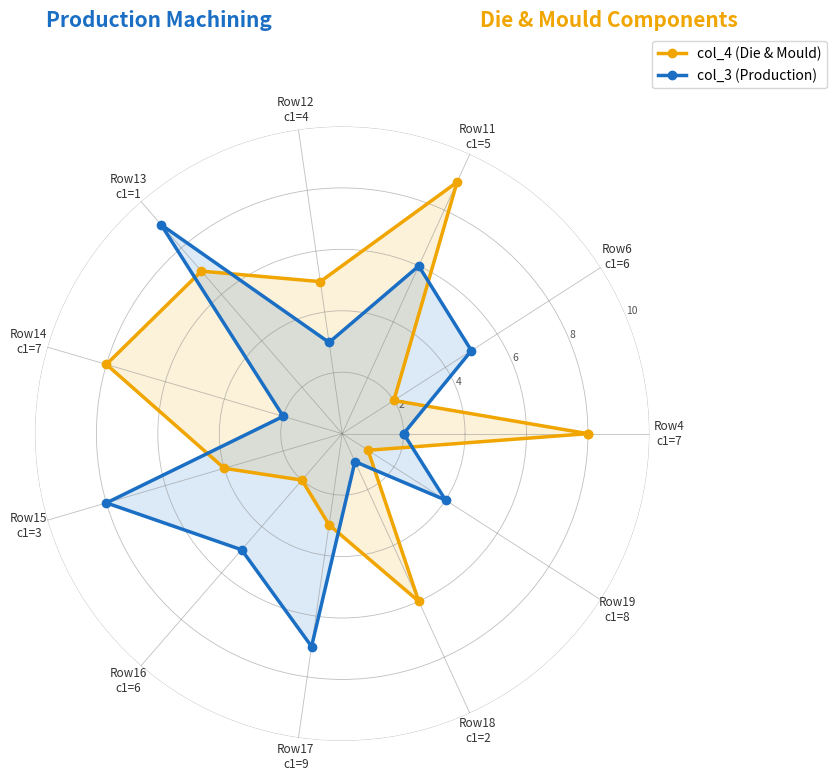

Is this an area chart (filled region under the line)?

No